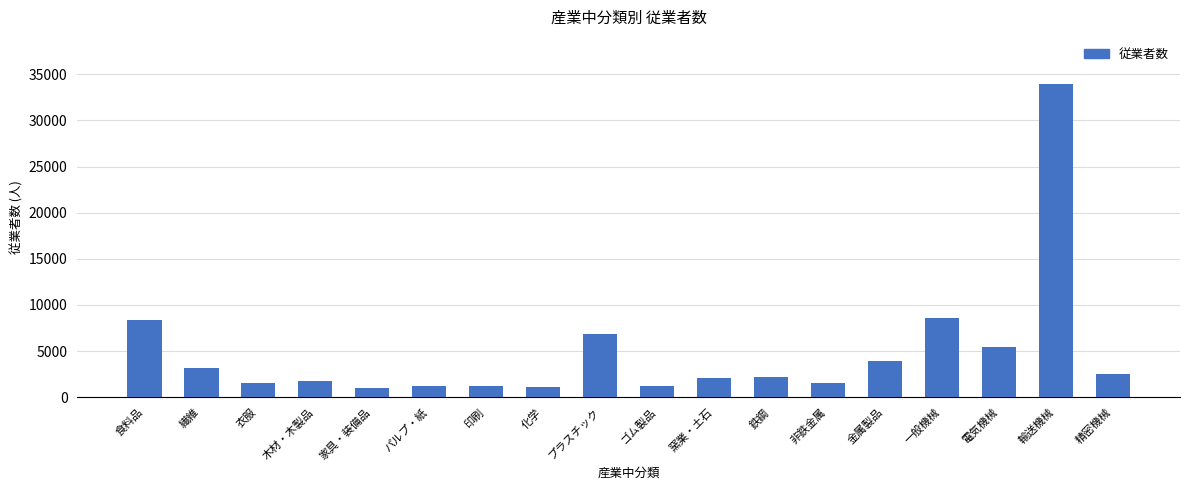

What is the ratio of the value at 輸送機械 to the value at 衣服?

22.9